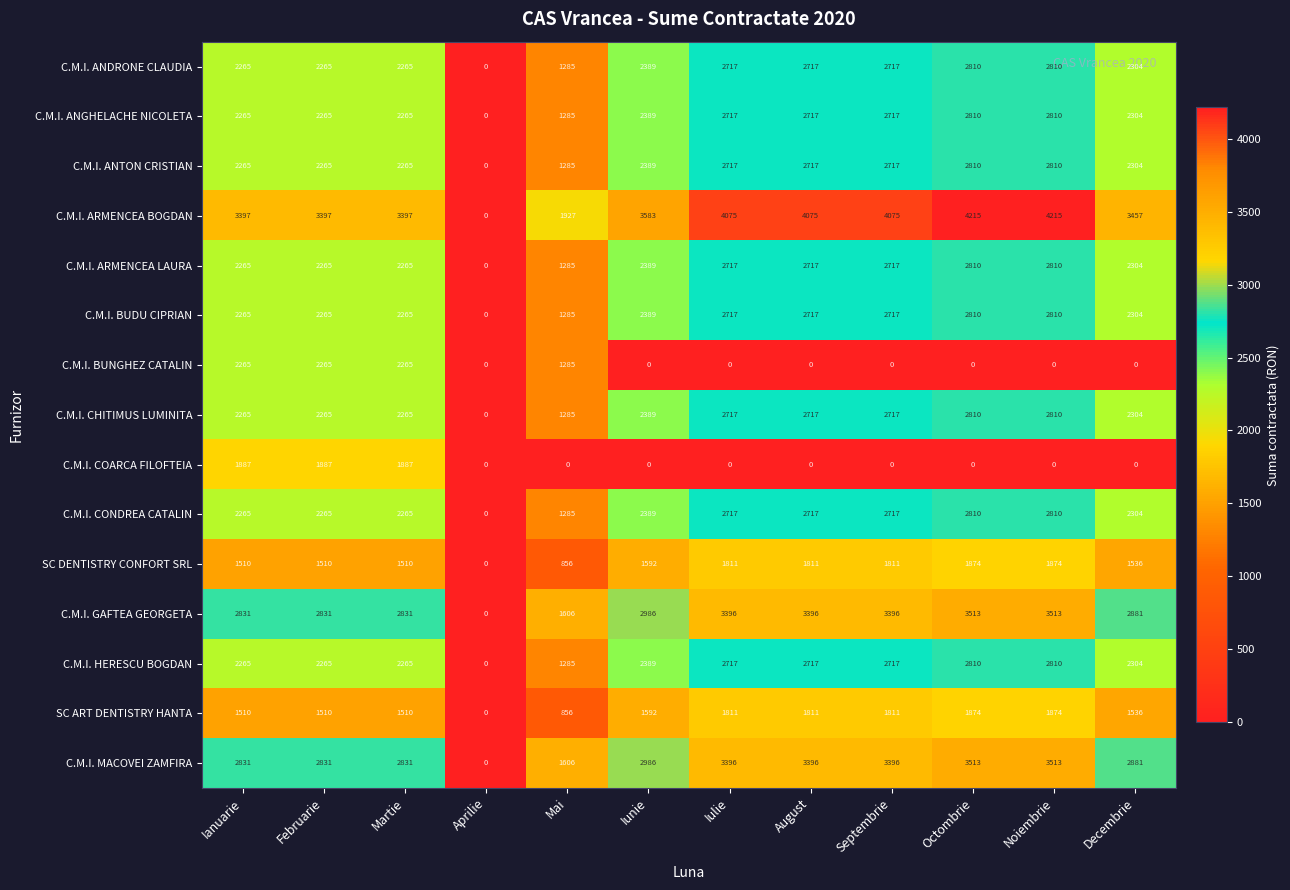

Is it true that C.M.I. ANGHELACHE NICOLETA equals 2265 at Martie?

True